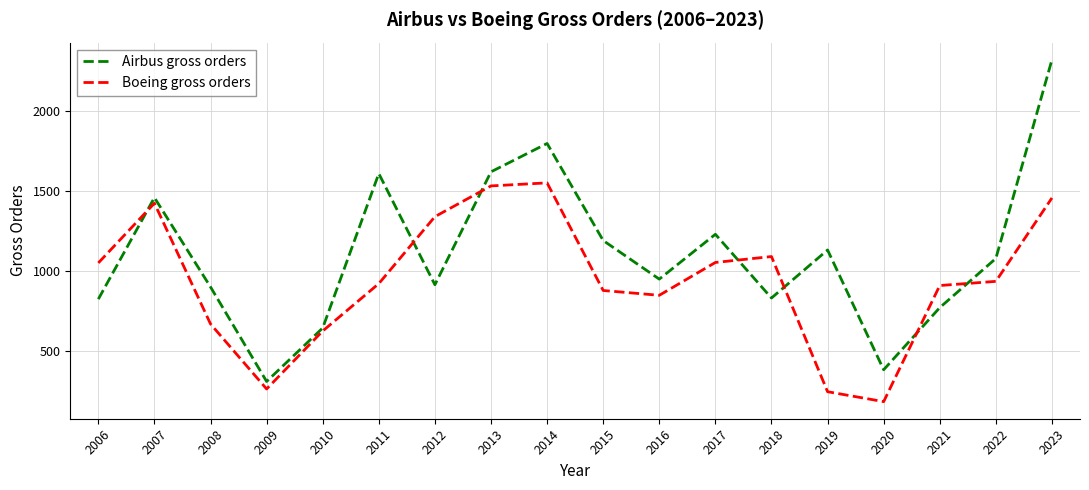

At 2013, list the series in order from smallest to largest.

Boeing gross orders, Airbus gross orders